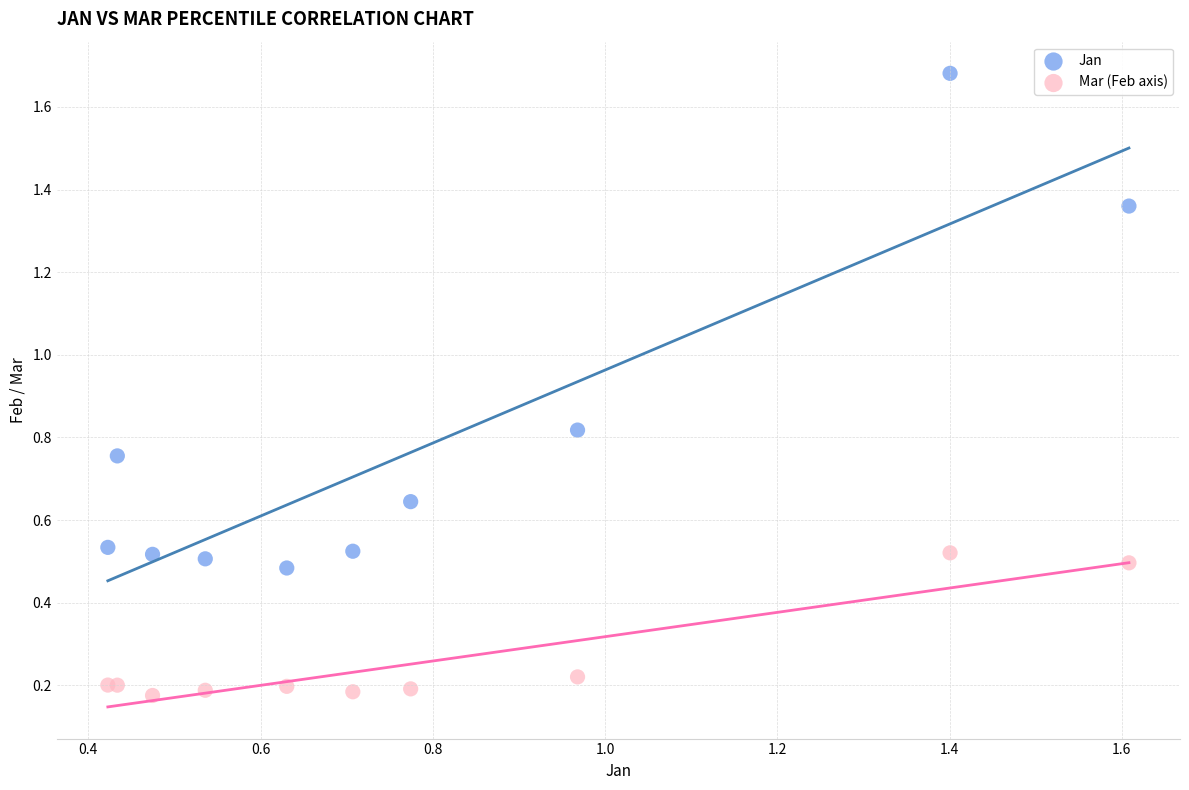

What is the X range (max minus min) for the scatter plot?

1.2